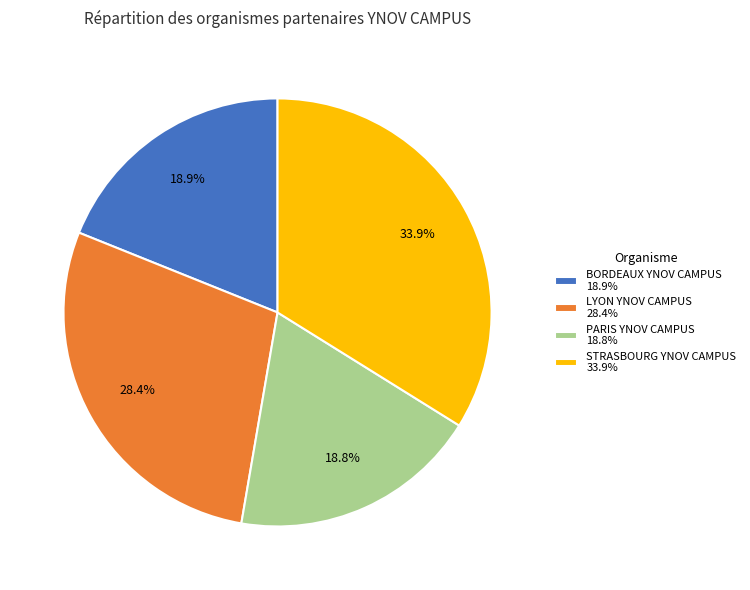

Approximately how many times larger is the value at STRASBOURG YNOV CAMPUS compared to LYON YNOV CAMPUS?

1.2